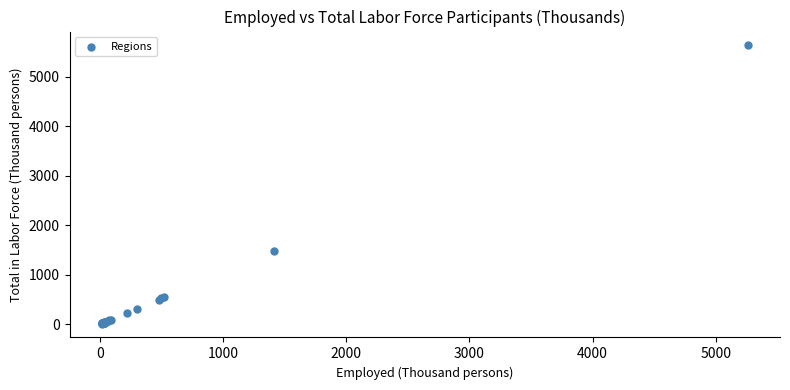

What Y value in the scatter plot is closest to 2825?

1473.5